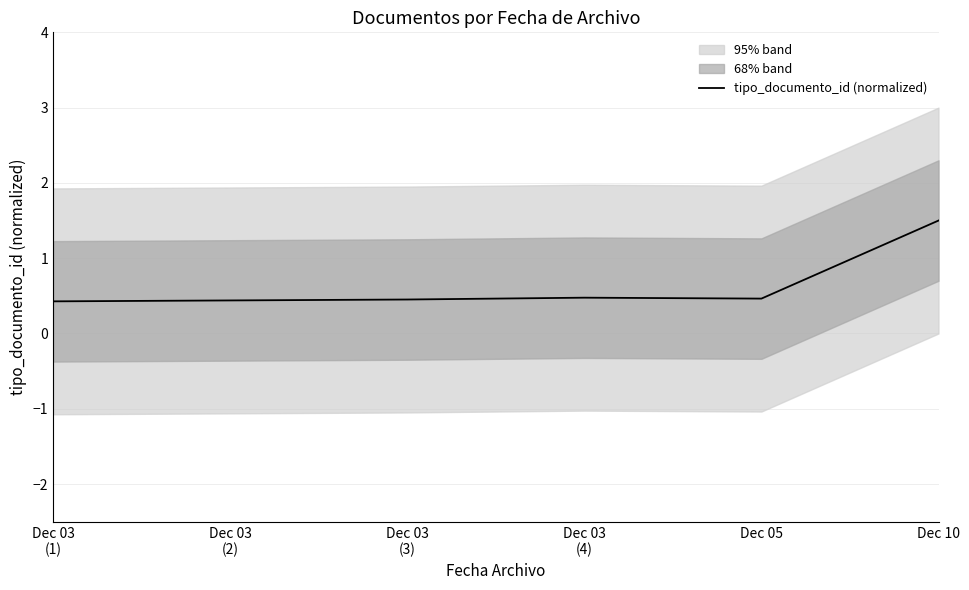

Is this an area chart (filled region under the line)?

No